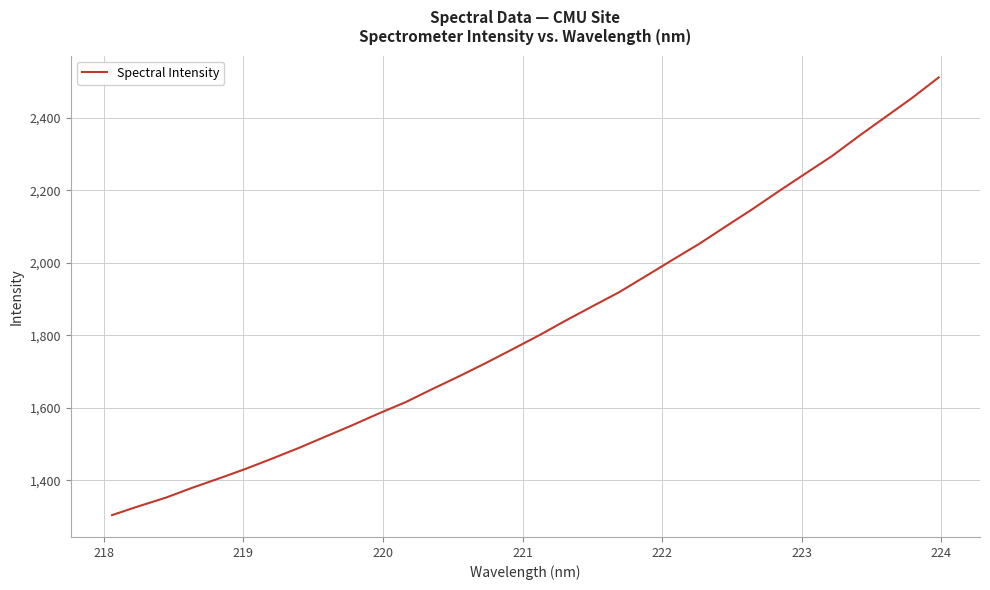

What is the difference between the maximum and minimum values?

1207.5